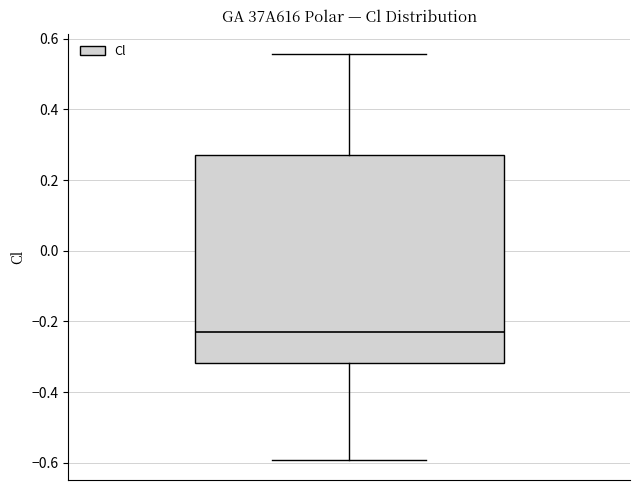

Transcribe this box plot: give where the median line is, the range the box spans, and where the two whiskers end, as read against the y-axis. The values are not printed on the chart, so give them approximately, as read against the axis.

median -0.22, box -0.32 to 0.26, whiskers -0.60 to 0.56